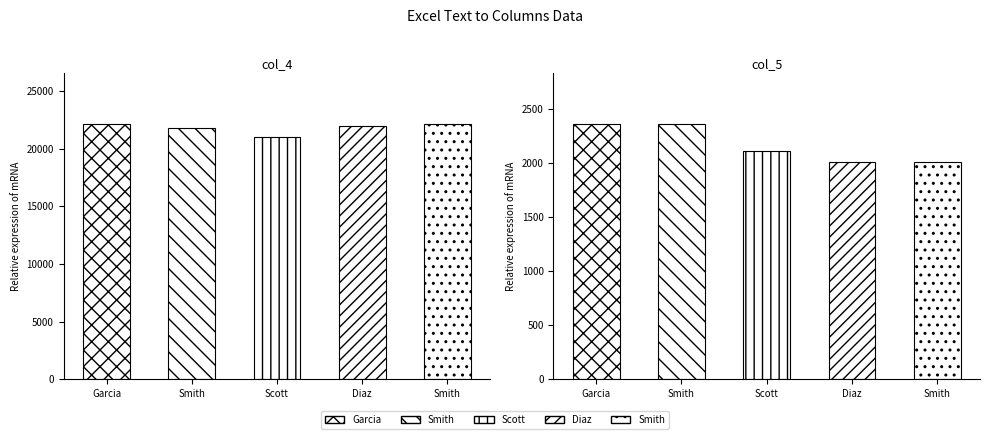

Reading left to right, transcribe all the data shown in this chart.

col_4: 22114	21802	21001	22005	22113
col_5: 2357	2358	2107	2007	2010